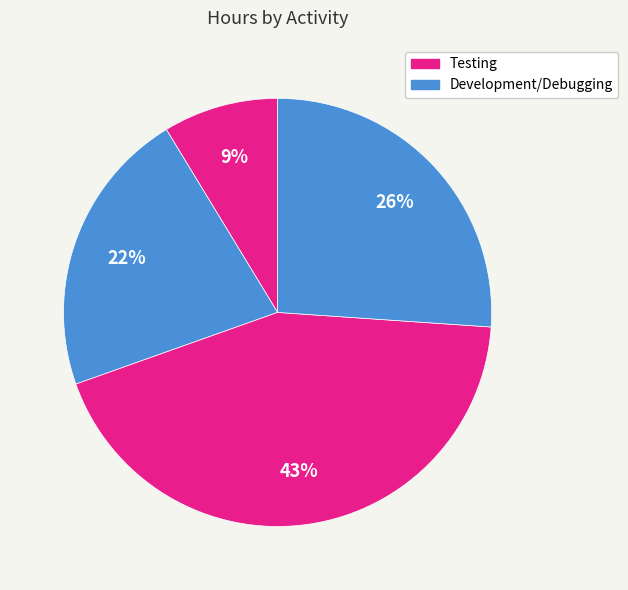

How many slices are in this pie chart?

4